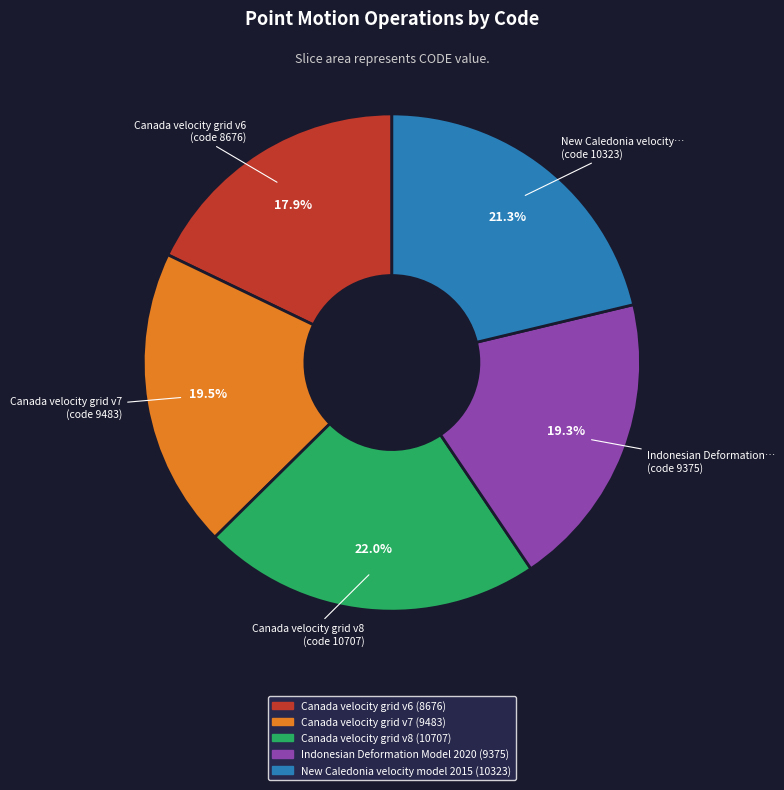

What is the smallest slice in the pie chart?

Canada velocity grid v6